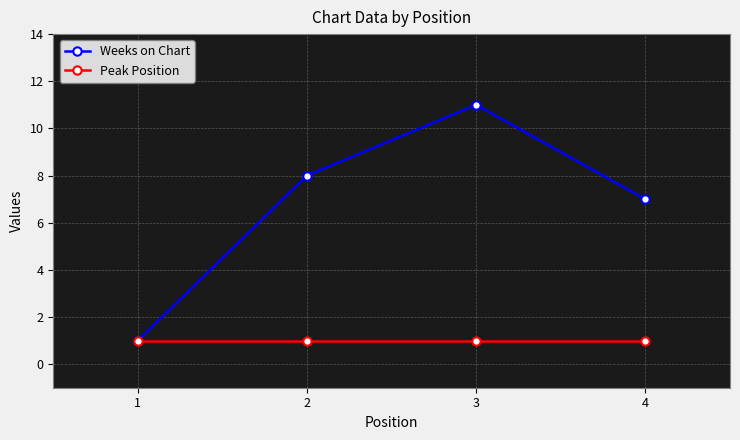

At which label is Weeks on Chart closest to 6?

4